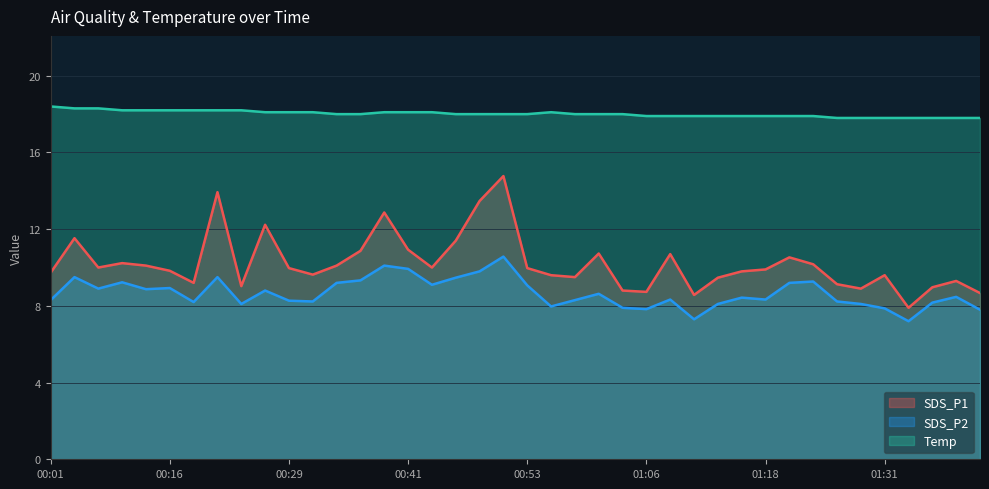

What is the greatest value displayed?

18.4